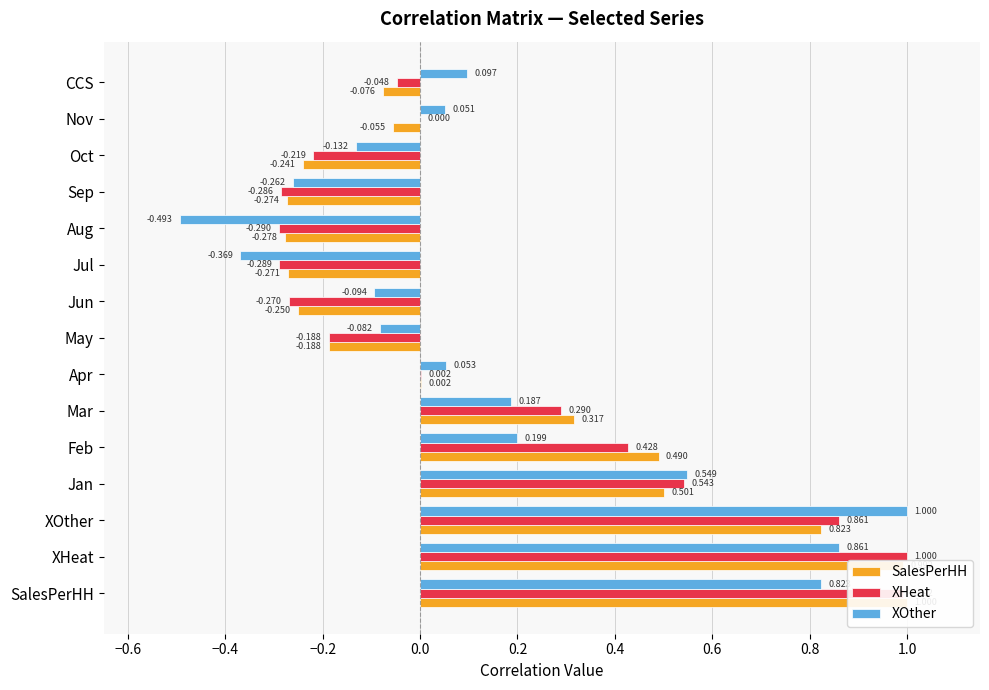

What is the value of the XHeat bar at the 1st from the left?

1.0